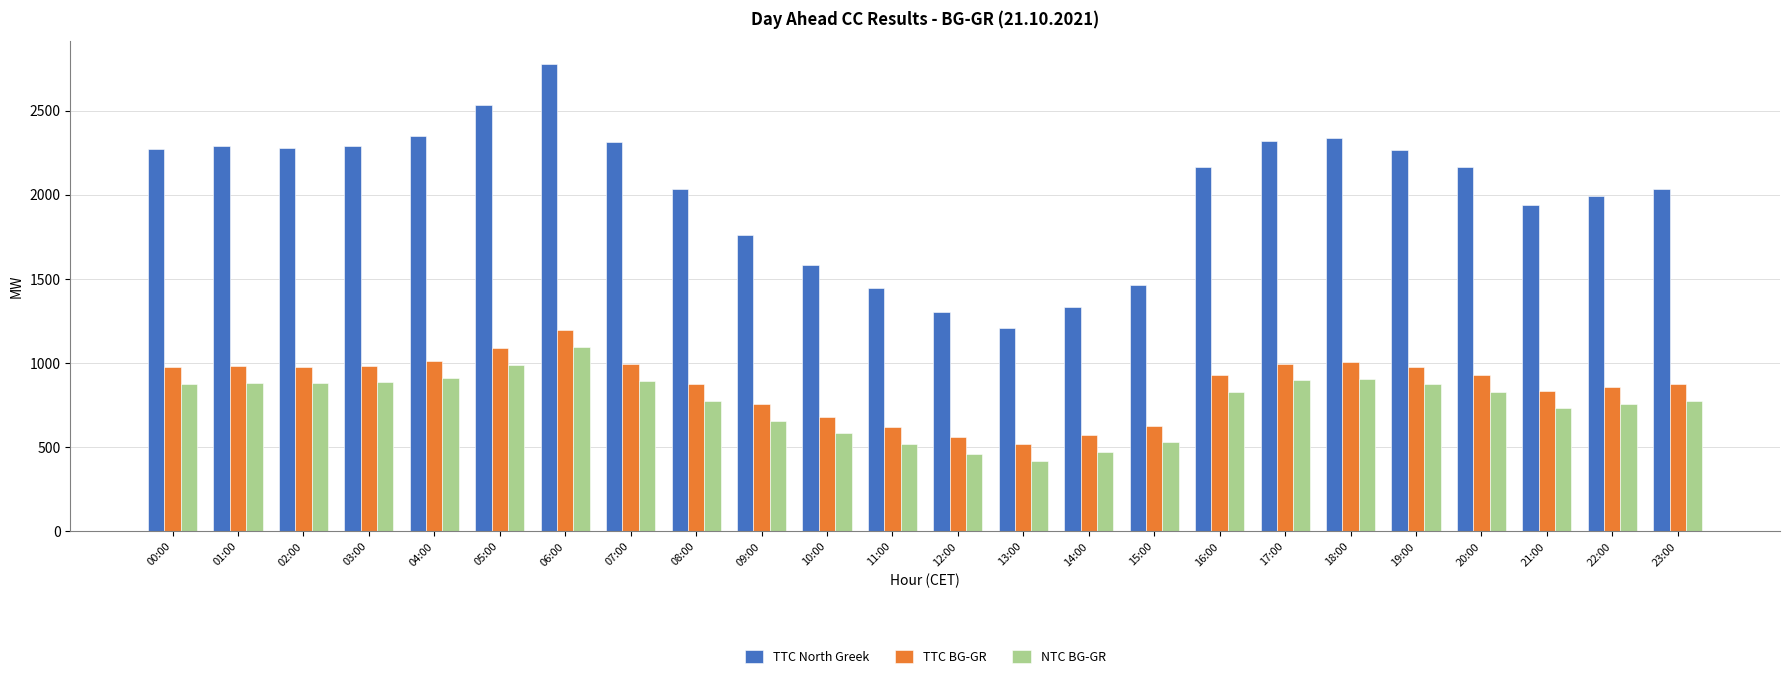

What is the average value of the TTC BG-GR series?

868